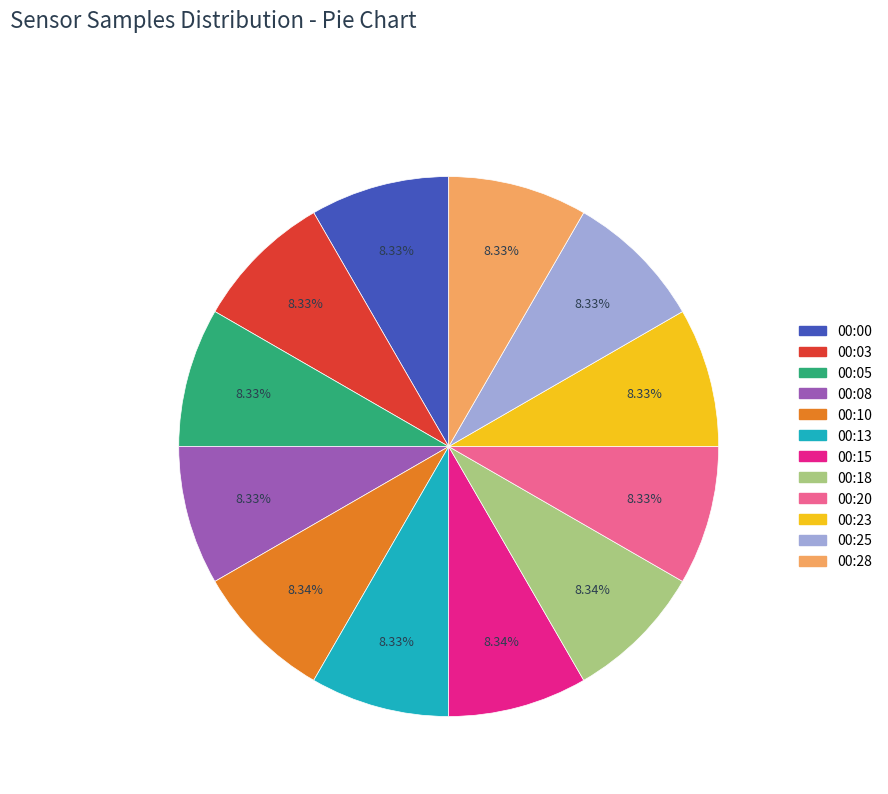

To the nearest percent, what portion does 00:03 represent?

8%